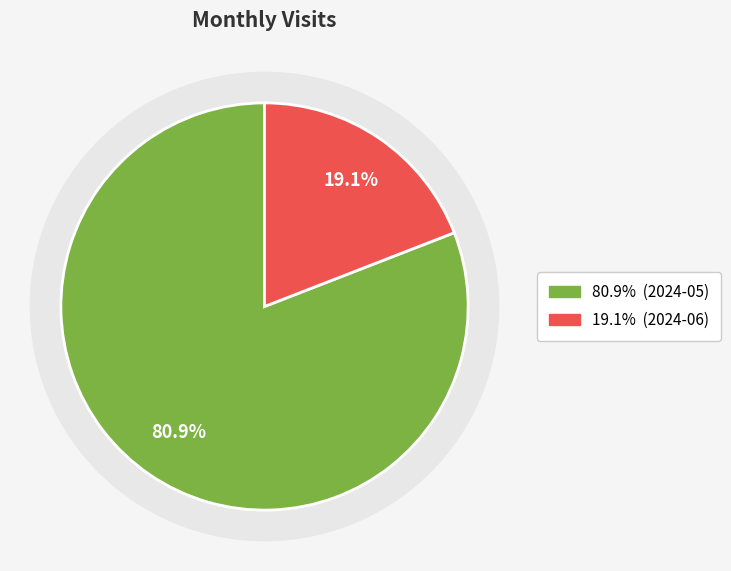

To the nearest percent, what is the combined percentage of 2024-06 and 2024-05?

100%